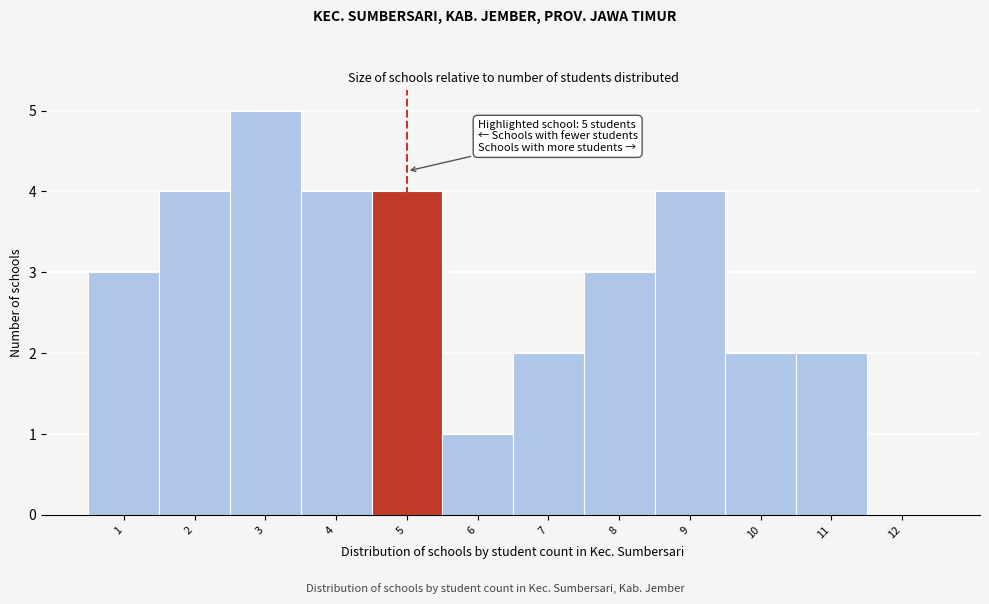

Reading right to left, what are all the values shown in this chart?

12=0	11=2	10=2	9=4	8=3	7=2	6=1	5=4	4=4	3=5	2=4	1=3